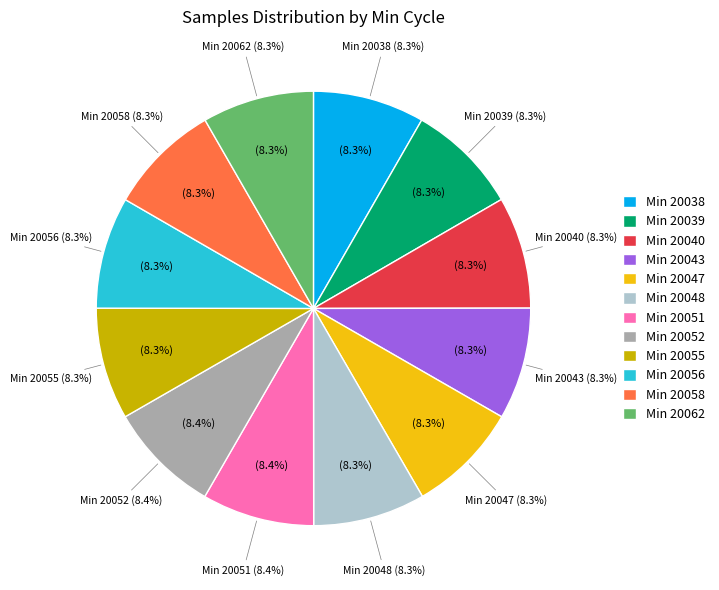

Does any single category account for the majority?

No